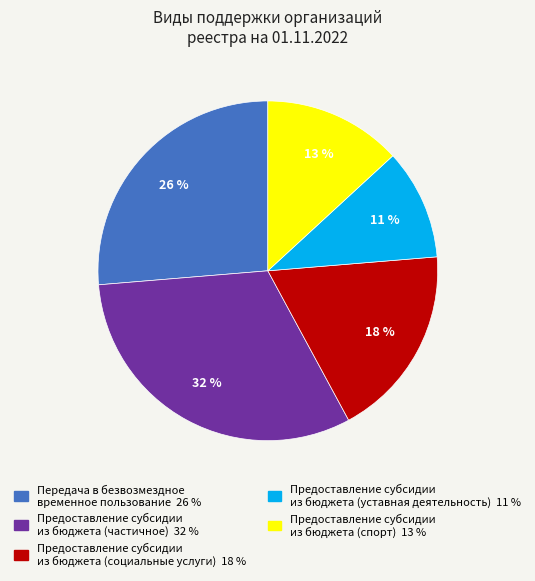

To the nearest percent, what is the average slice percentage?

20%